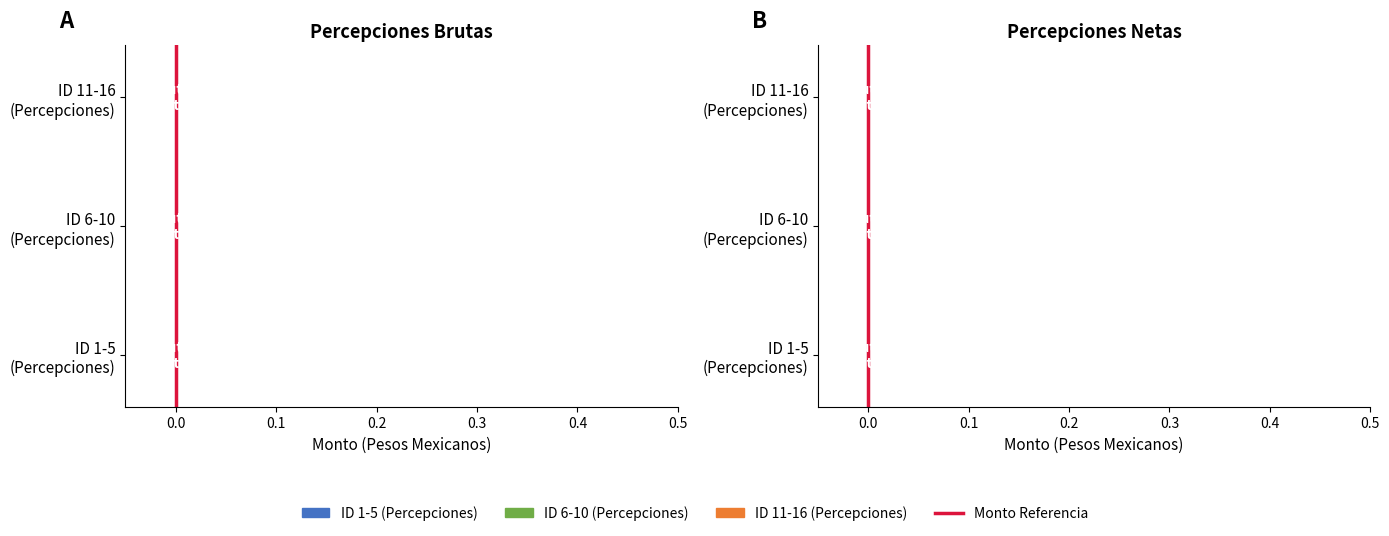

The value at 0.0 is 1. True or false?

True